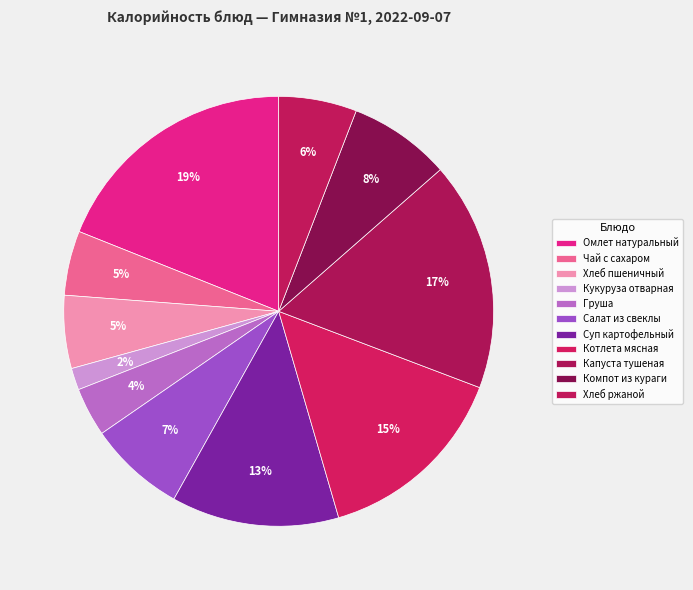

How many slices are in this pie chart?

11